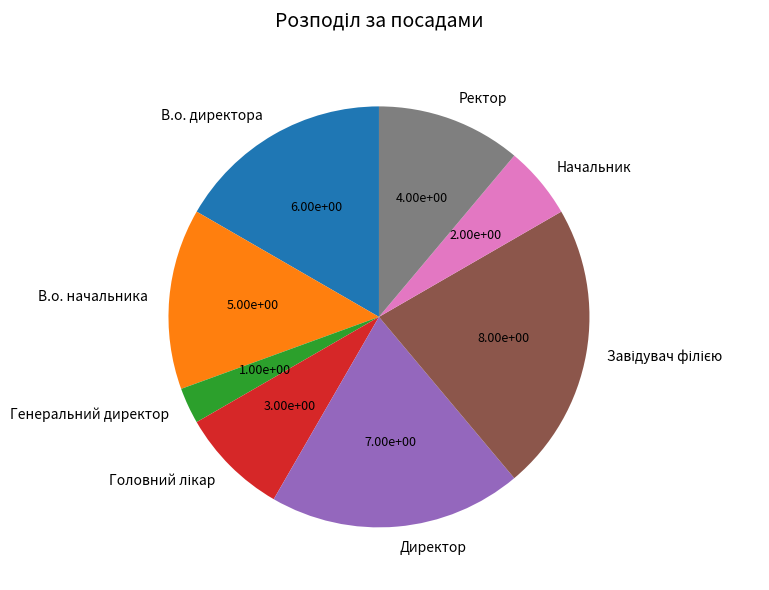

Is it true that В.о. начальника is 14% of the pie?

True